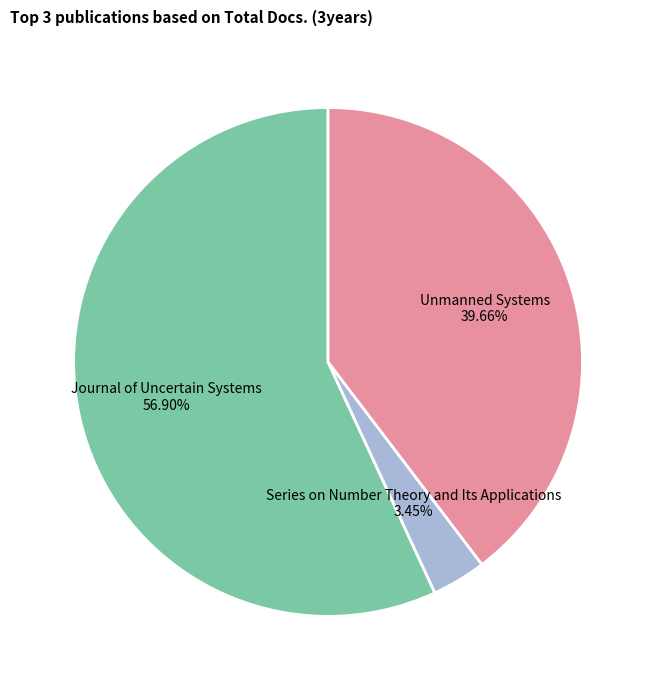

The Series on Number Theory and Its Applications slice represents 3% of the pie. True or false?

True